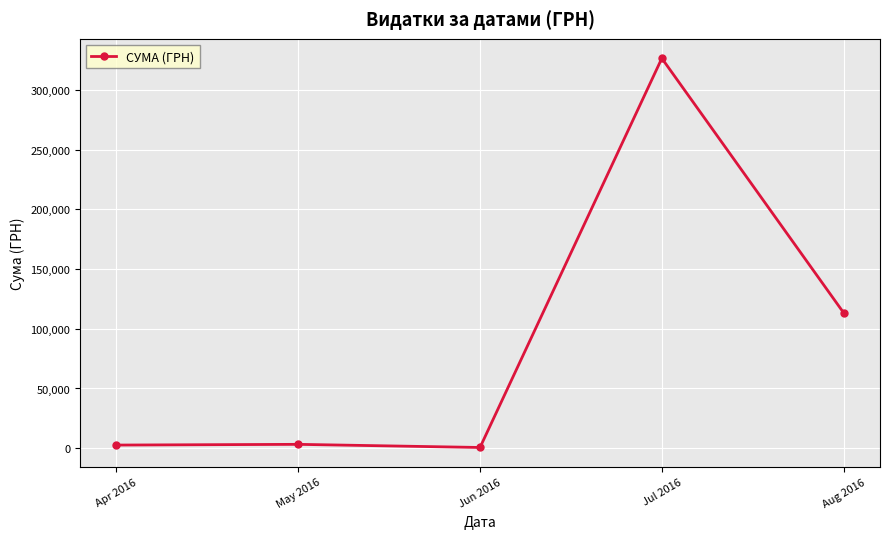

What is the change in value from Apr 2016 to May 2016?

+608.1